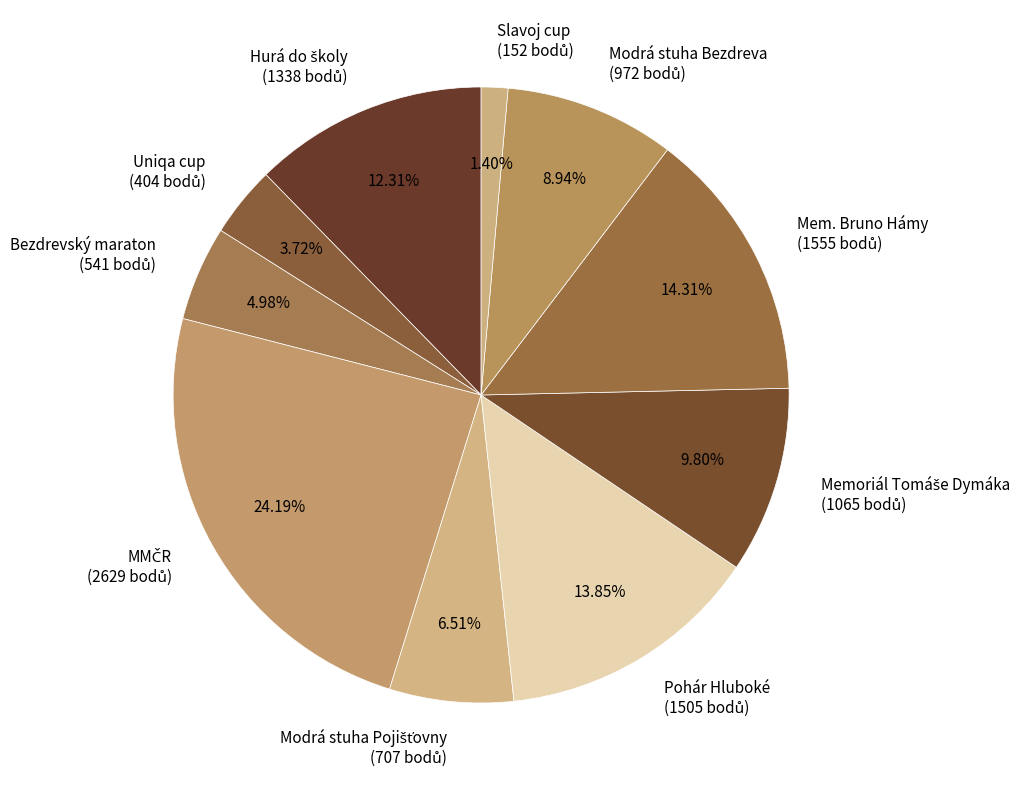

Does any single category account for the majority?

No